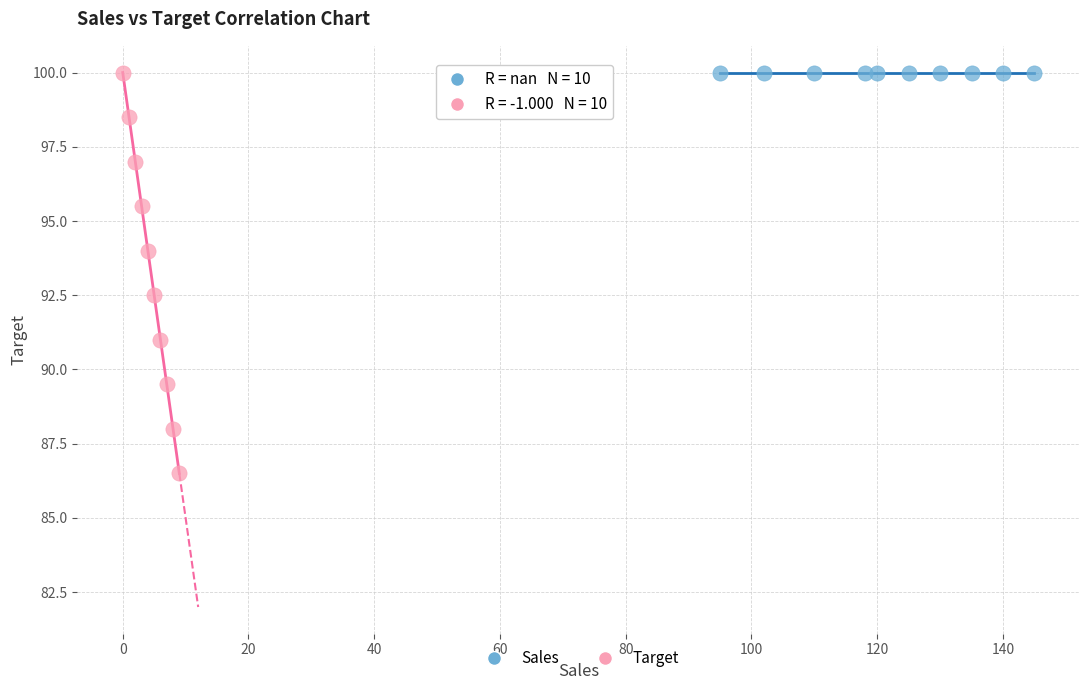

Which series reaches the minimum Y coordinate?

Target